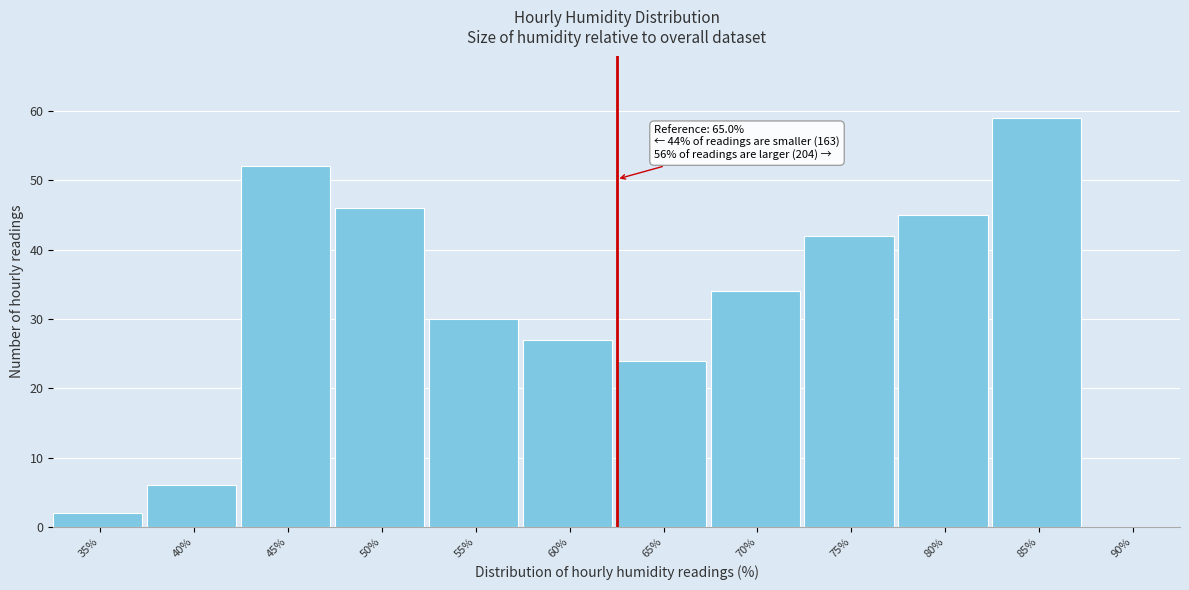

Reading right to left, transcribe all the data shown in this chart.

90%=0	85%=59	80%=45	75%=42	70%=34	65%=24	60%=27	55%=30	50%=46	45%=52	40%=6	35%=2